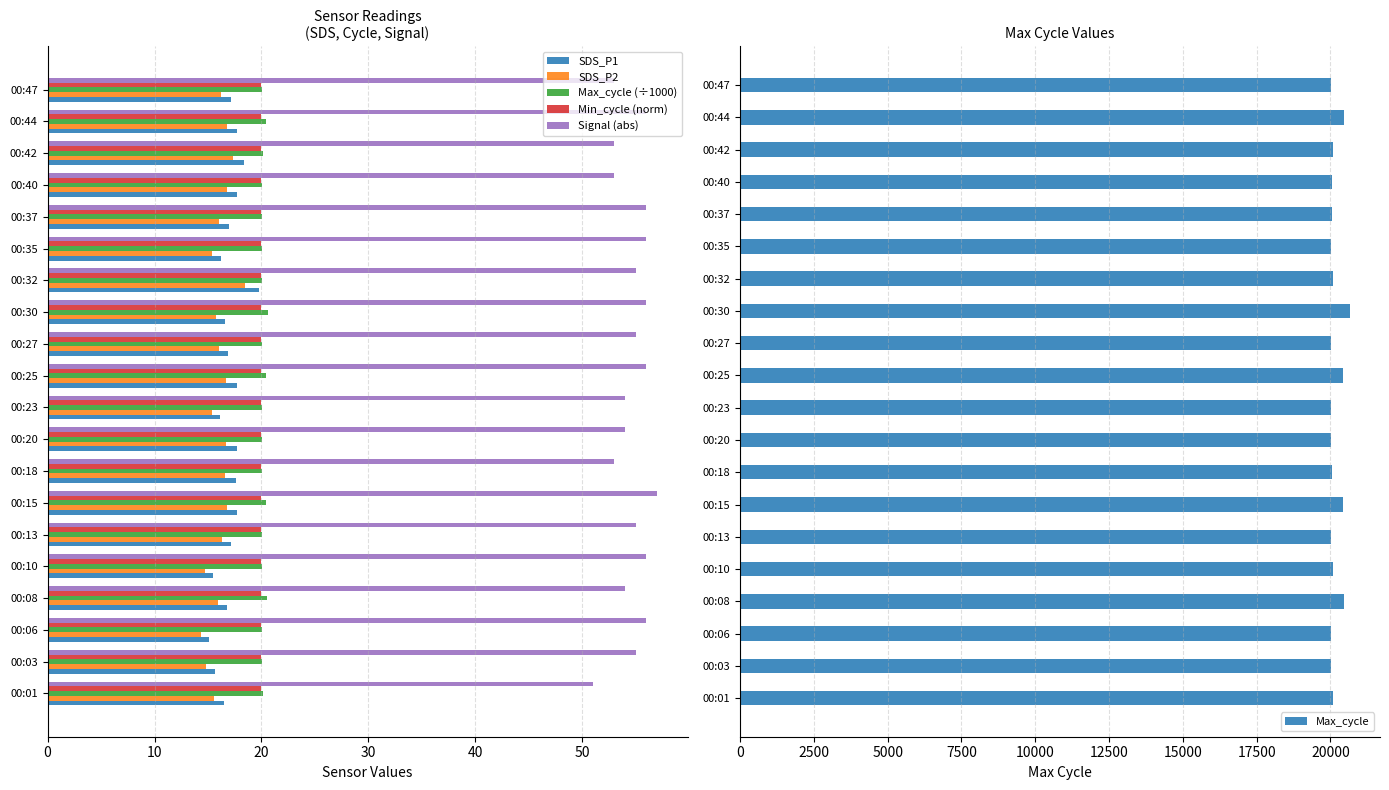

Is the value of Max_cycle (÷1000) at 00:10 greater than the value of SDS_P1 at 00:27?

Yes